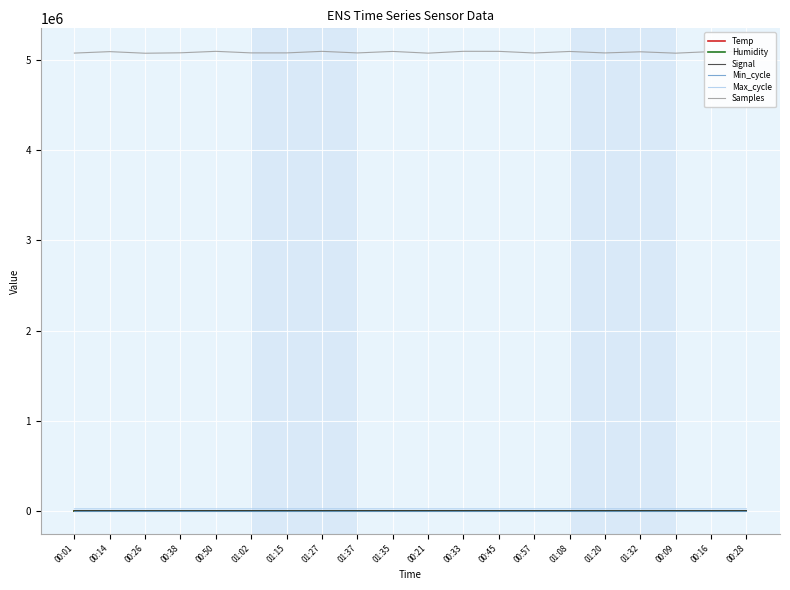

What are all the series names shown in the legend?

Temp, Humidity, Signal, Min_cycle, Max_cycle, Samples